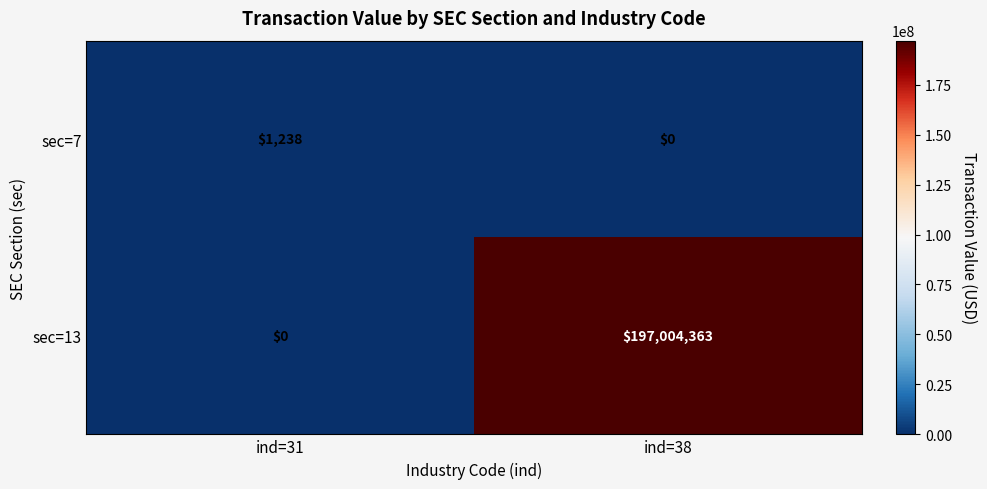

How many series are shown in this chart?

2